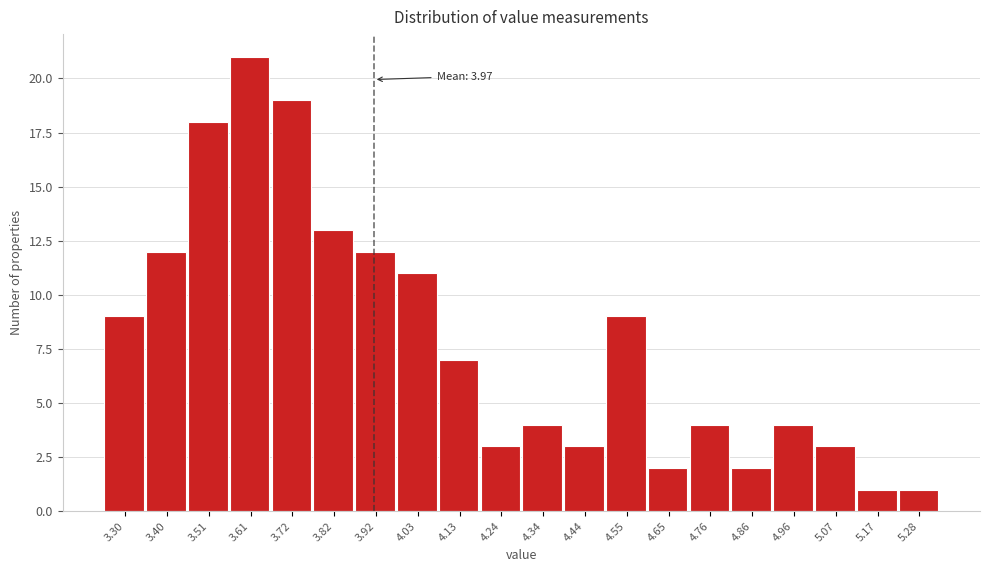

Reading left to right, what are all the values shown in this chart?

9	12	18	21	19	13	12	11	7	3	4	3	9	2	4	2	4	3	1	1